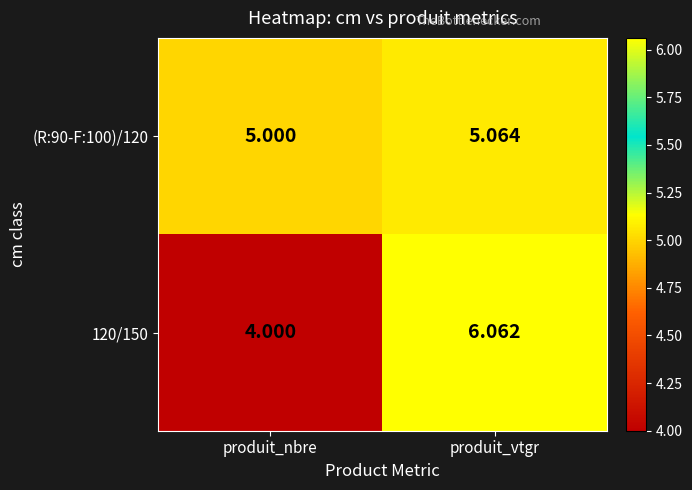

Where is (R:90-F:100)/120 nearest to the value 5?

produit_nbre